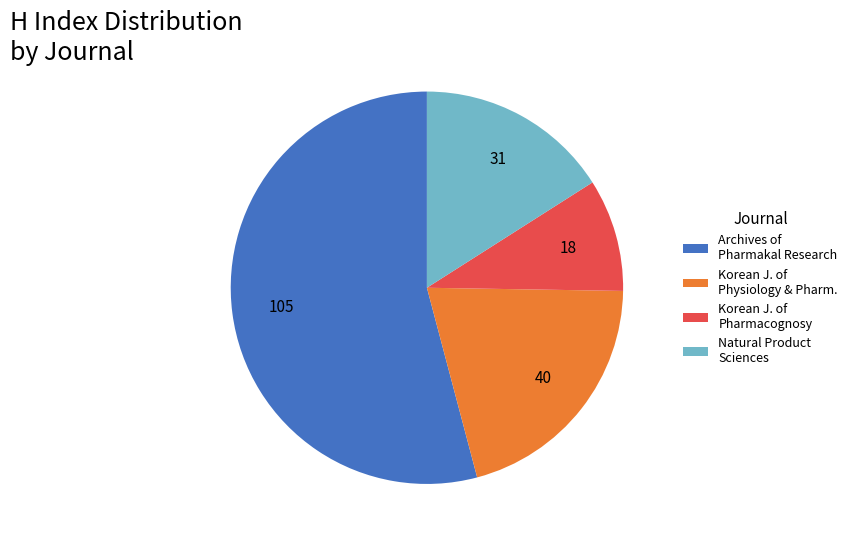

Approximately how many times larger is the value at Archives of Pharmakal Research compared to Natural Product Sciences?

3.4